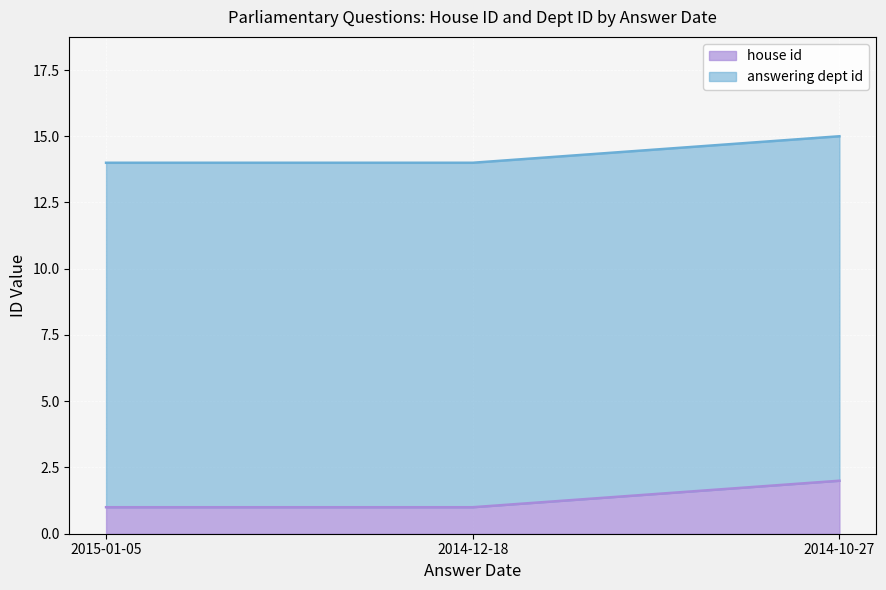

Rank the categories by value from lowest to highest.

2015-01-05, 2014-12-18, 2014-10-27